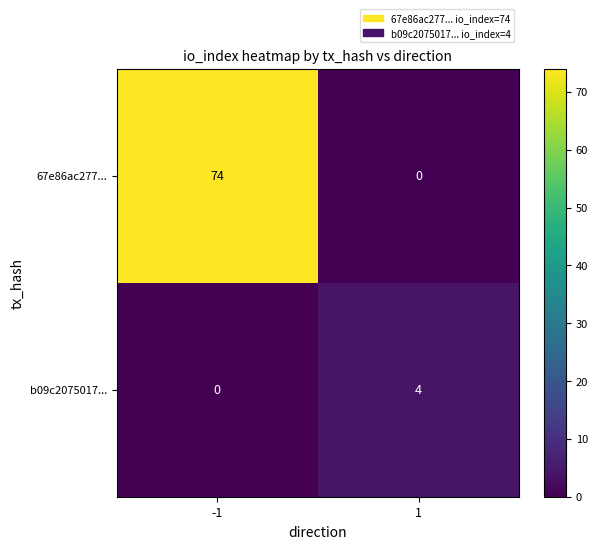

What is the maximum value shown in the chart?

74